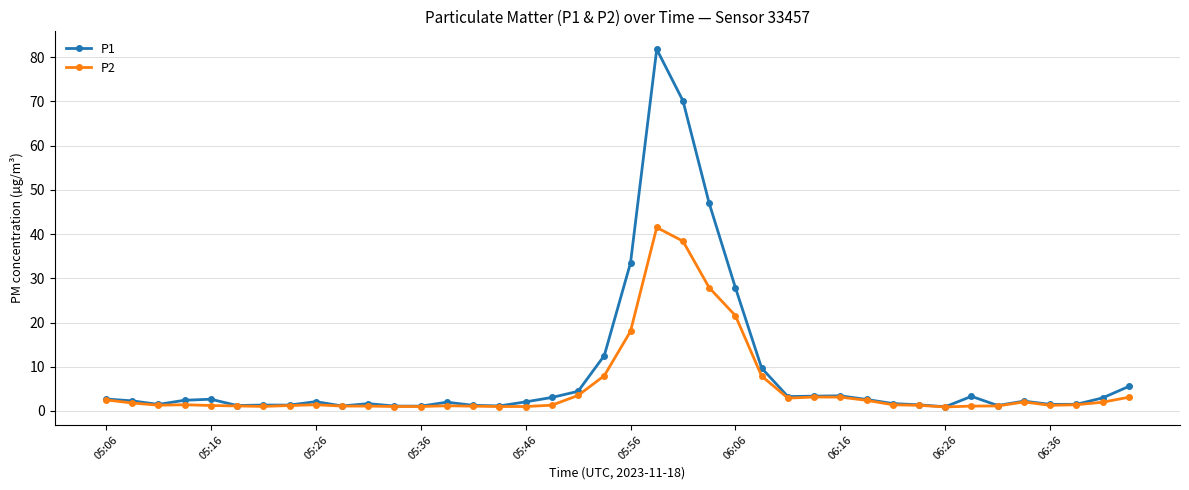

What is the value of the P2 point at the 32nd from the left?

1.3